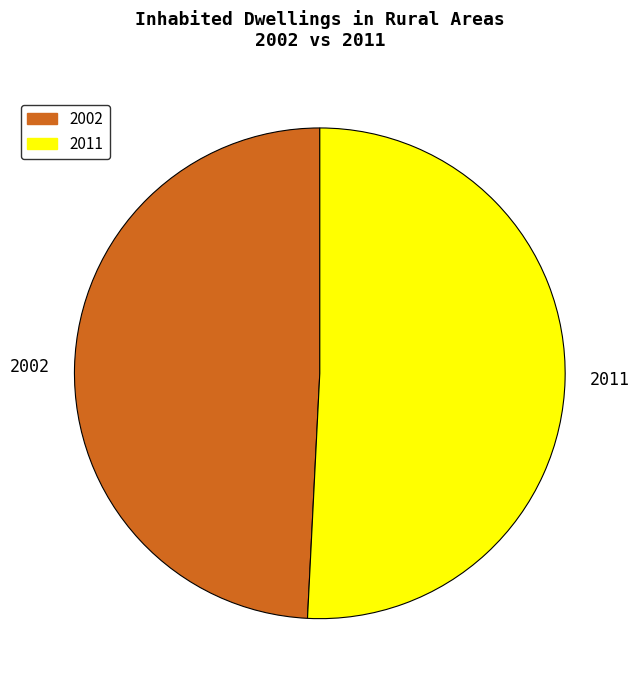

Rank the categories by value from highest to lowest.

2011, 2002